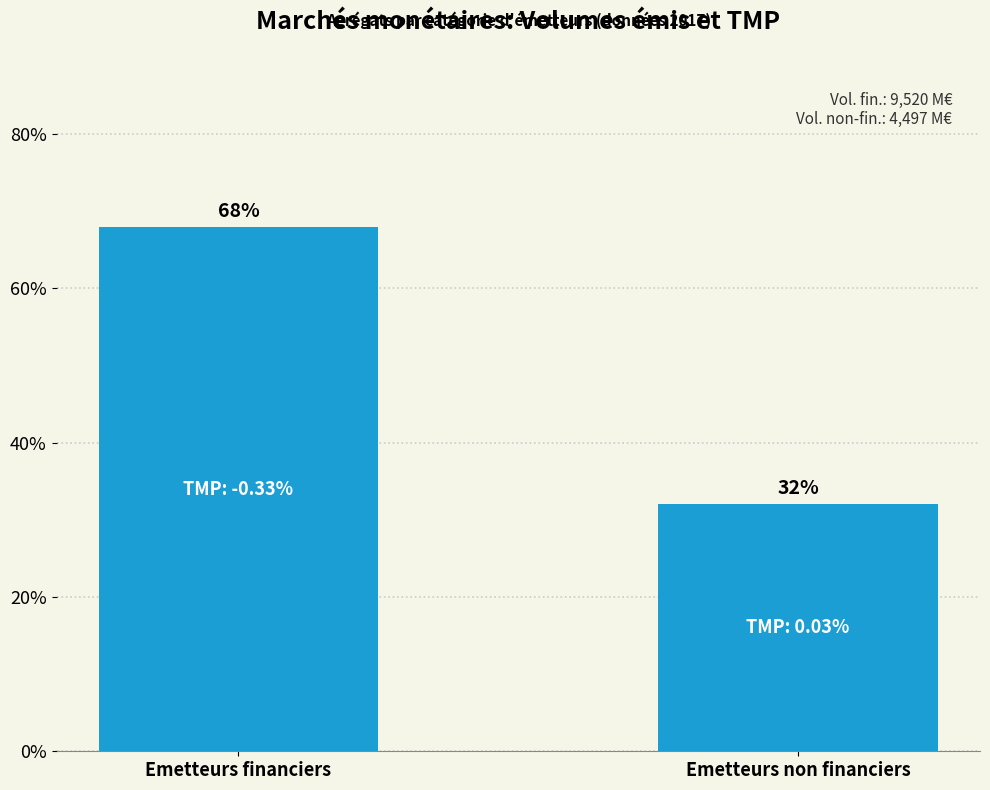

List the labels in order of value, smallest first.

Emetteurs non financiers, Emetteurs financiers